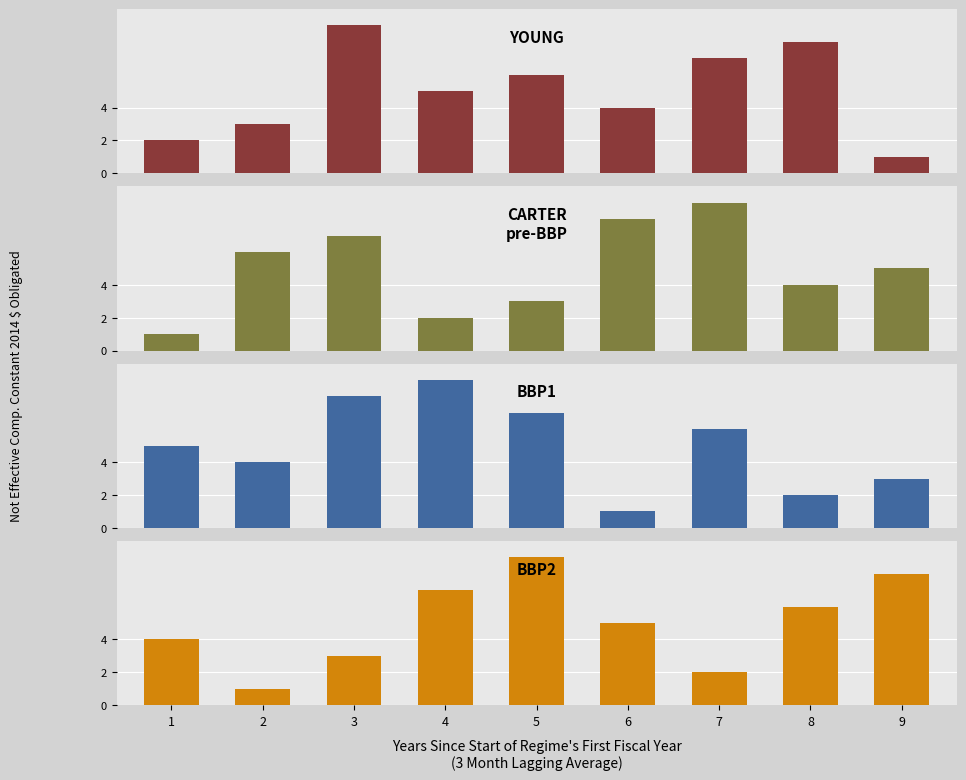

What are all the series names shown in the legend?

YOUNG, CARTER
pre-BBP, BBP1, BBP2